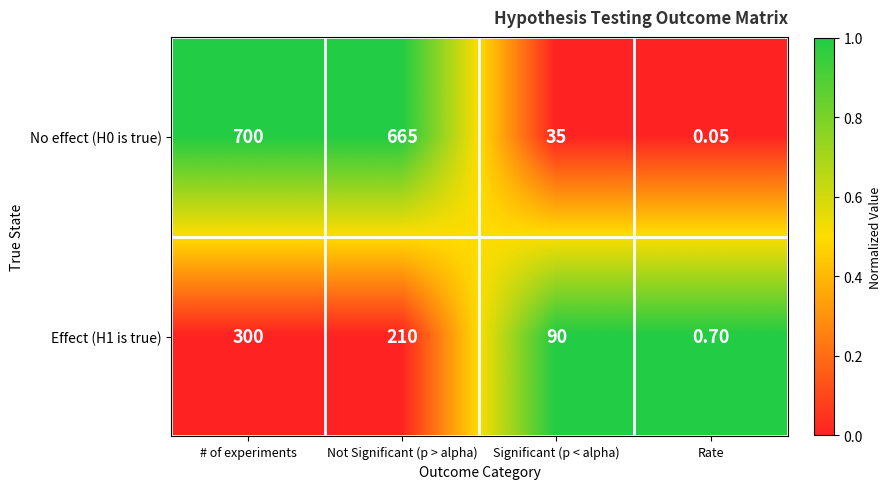

What is the total value across all series at Significant (p < alpha)?

125.0